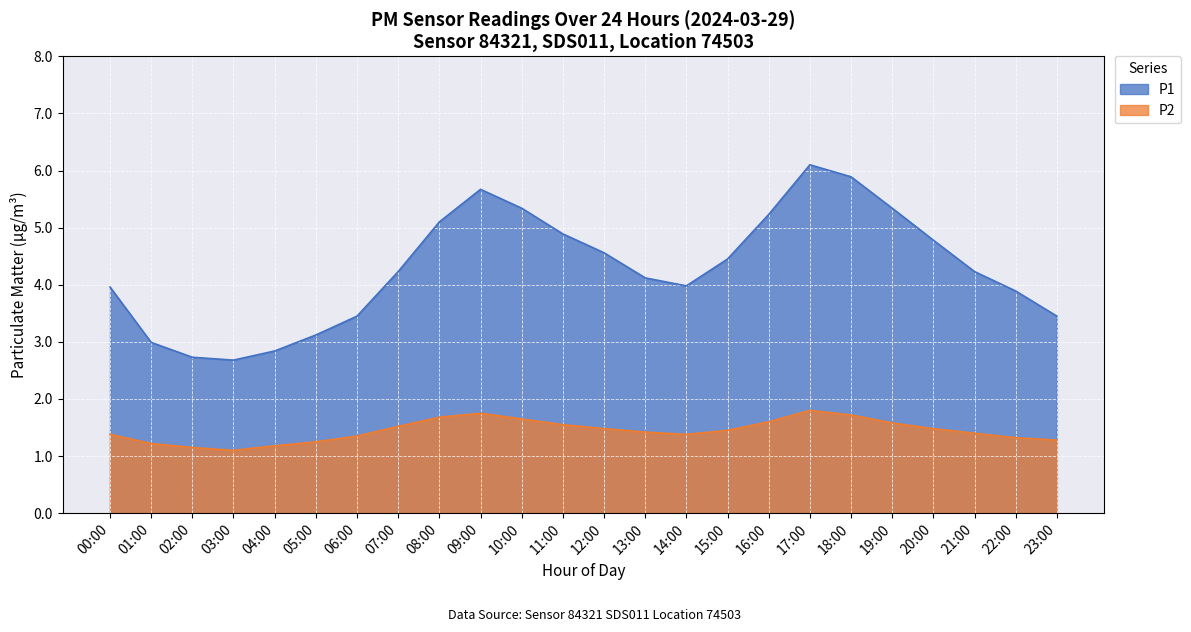

How many lines are shown in the chart?

2